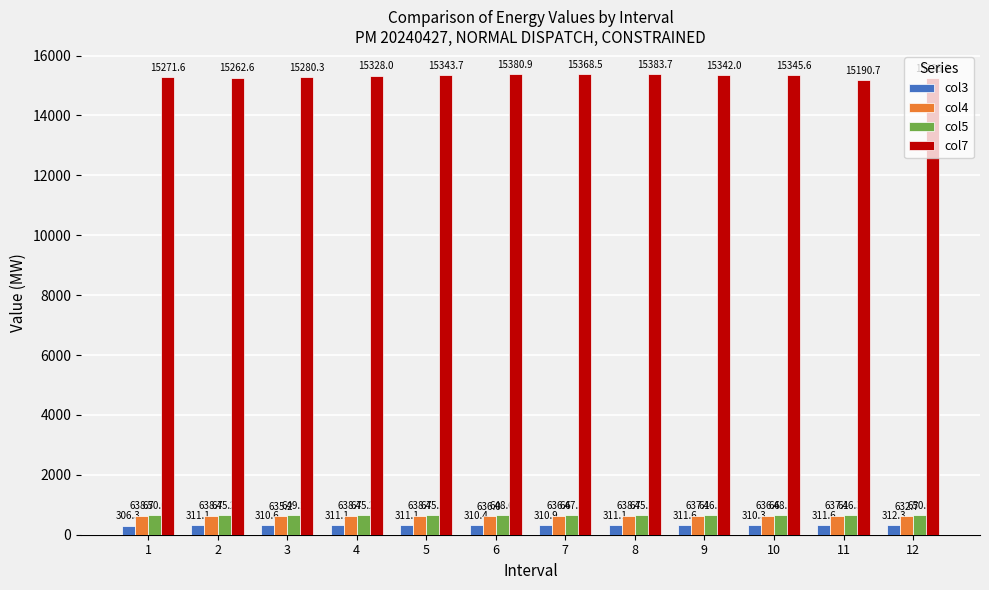

Rank the categories by col7 value from lowest to highest.

11, 12, 2, 1, 3, 4, 9, 5, 10, 7, 6, 8